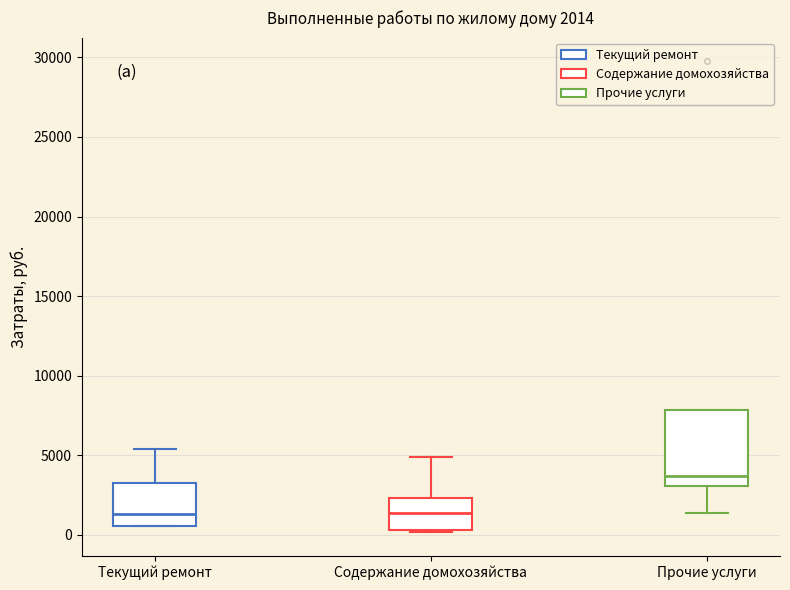

Which box is the tallest, from its lower edge to its upper edge?

Прочие услуги